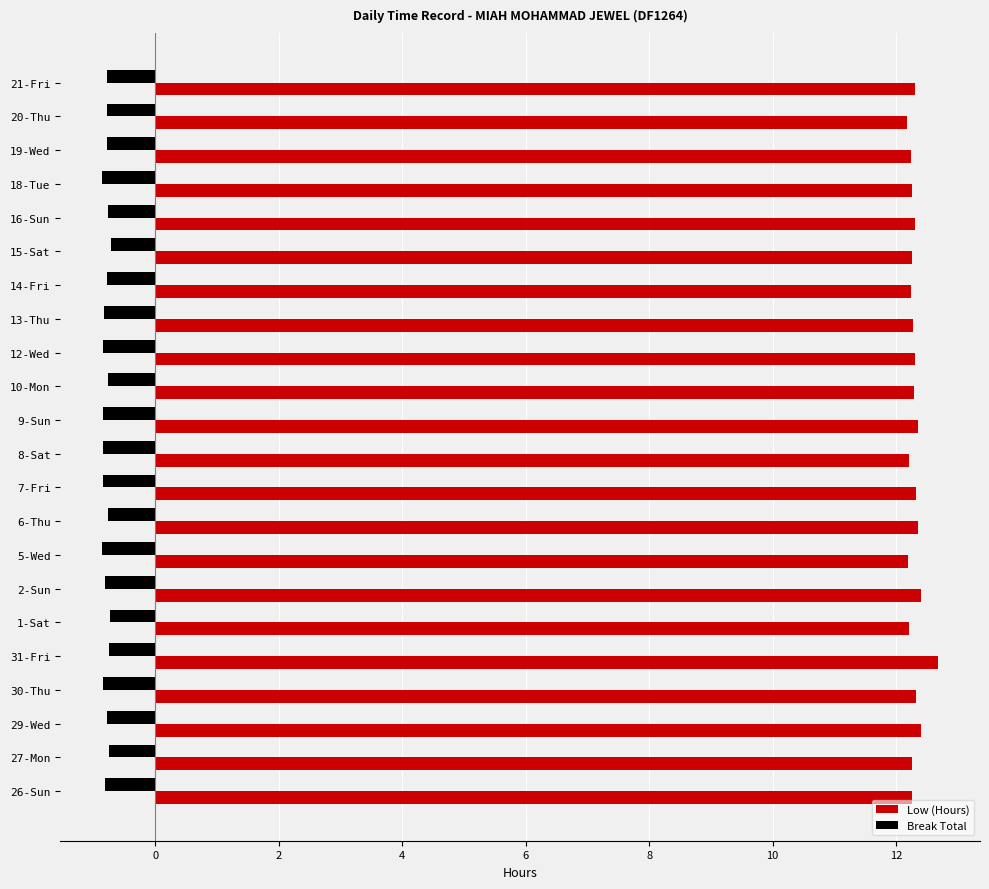

What is the highest value of the Low (Hours) series?

12.7